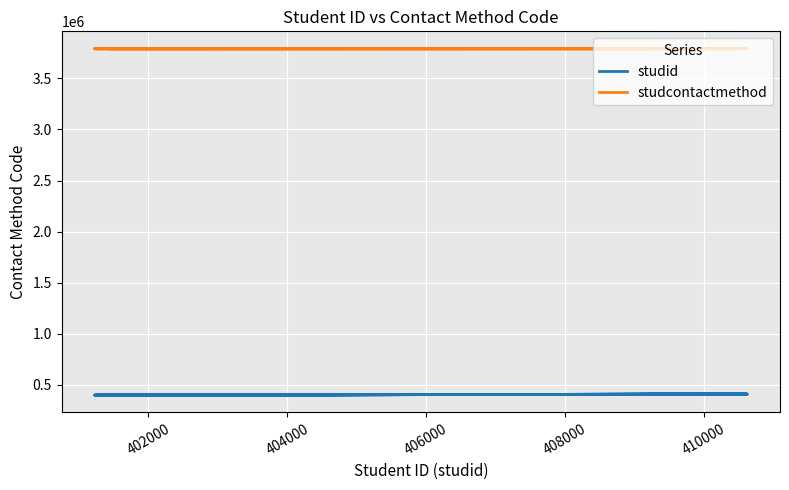

True or false: studid and studcontactmethod cross at least once.

False